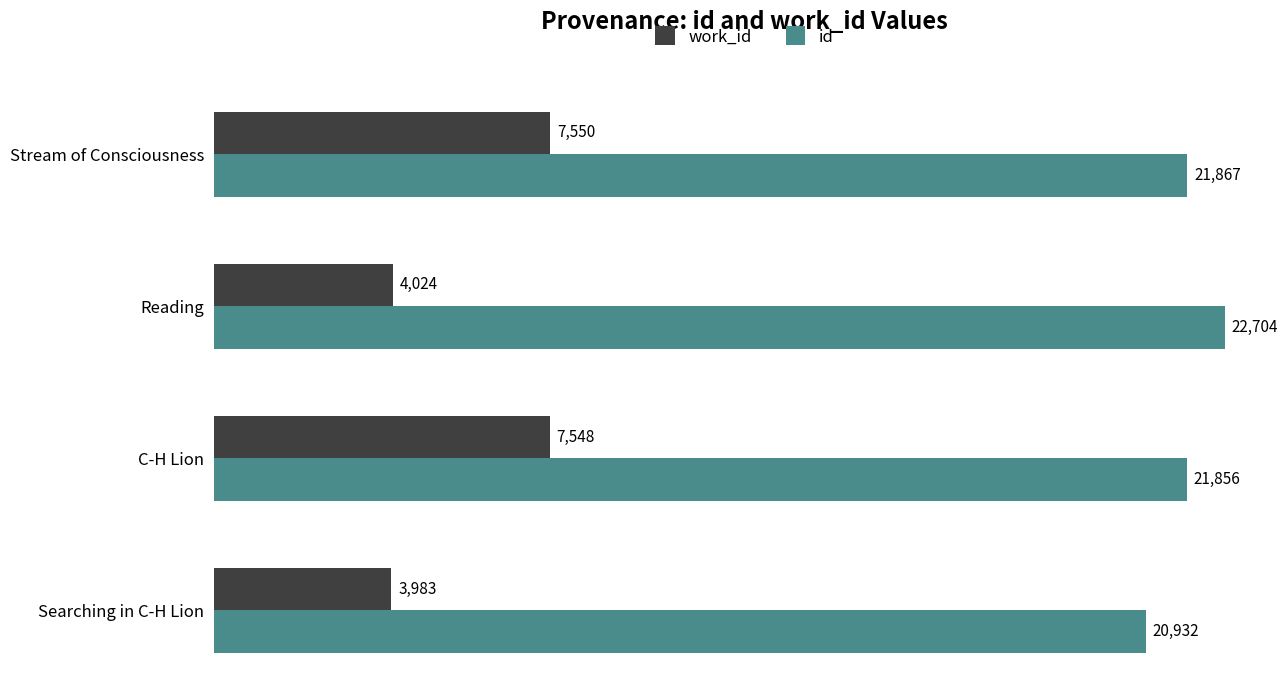

Rank the series by their average value, from highest to lowest.

id, work_id